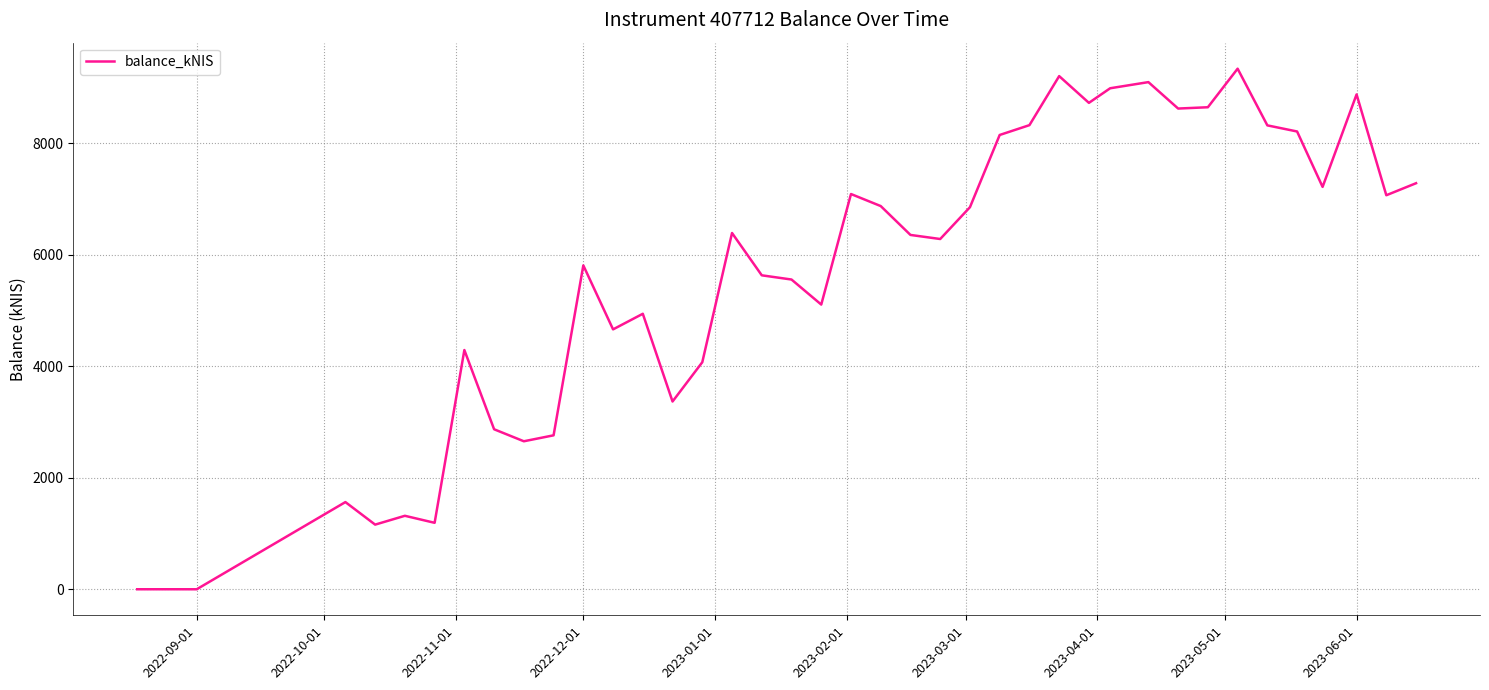

What is the greatest value displayed?

9336.1